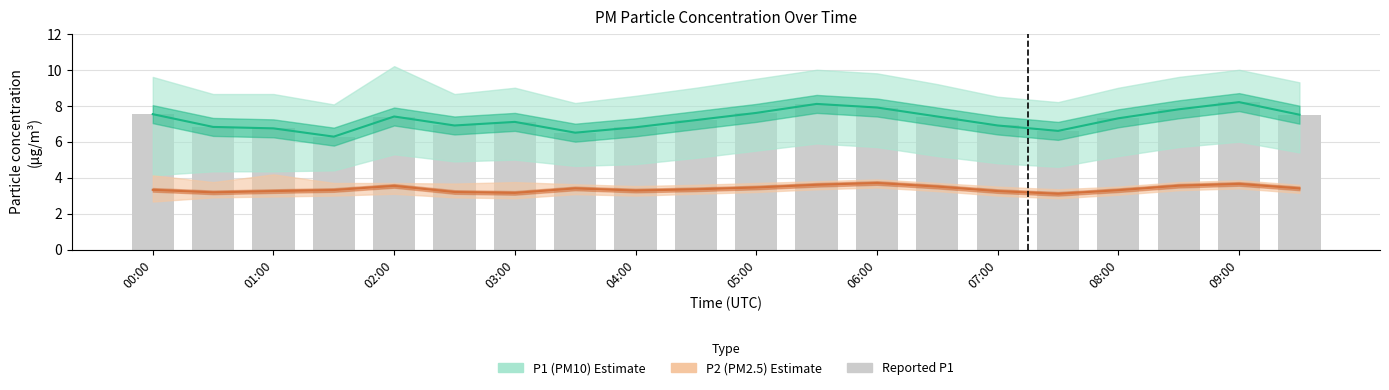

Are the bars horizontal?

No